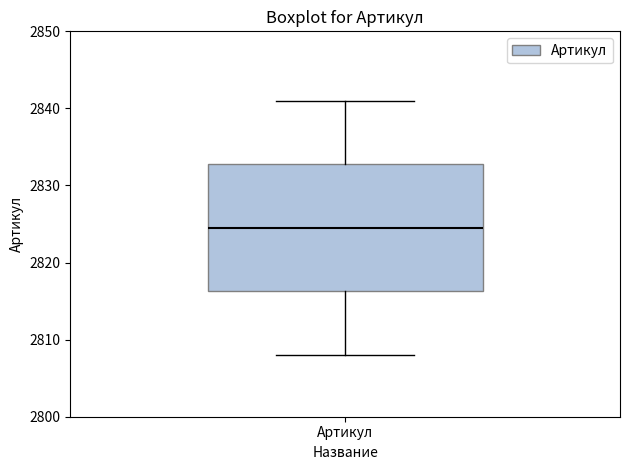

Where does the median line of the box for Артикул sit on the y-axis? The values are not printed on the chart, so give them approximately, as read against the axis.

2825